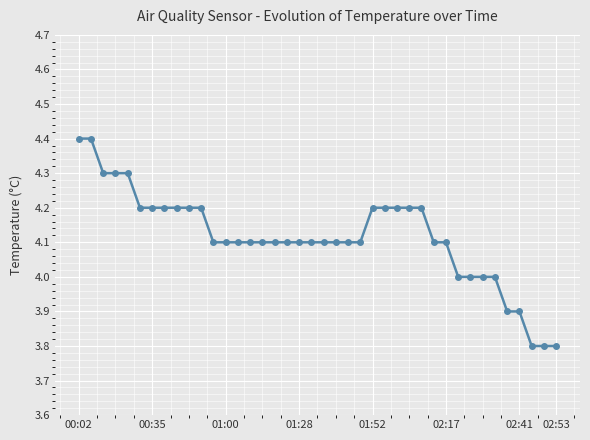

What is the value of the 21st point from the left?

4.1